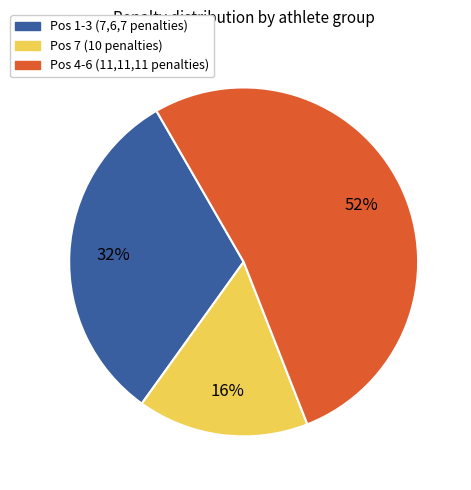

To the nearest percent, what is the average slice percentage?

33%